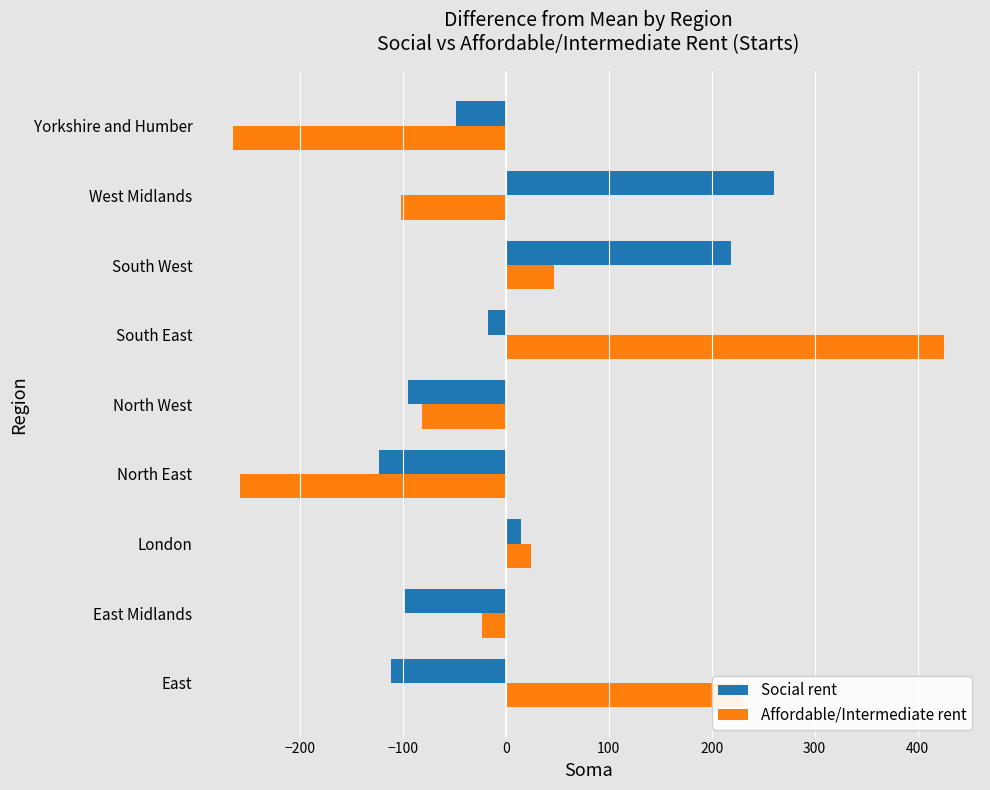

List the labels in order of Affordable/Intermediate rent value, smallest first.

Yorkshire and Humber, North East, West Midlands, North West, East Midlands, London, South West, East, South East